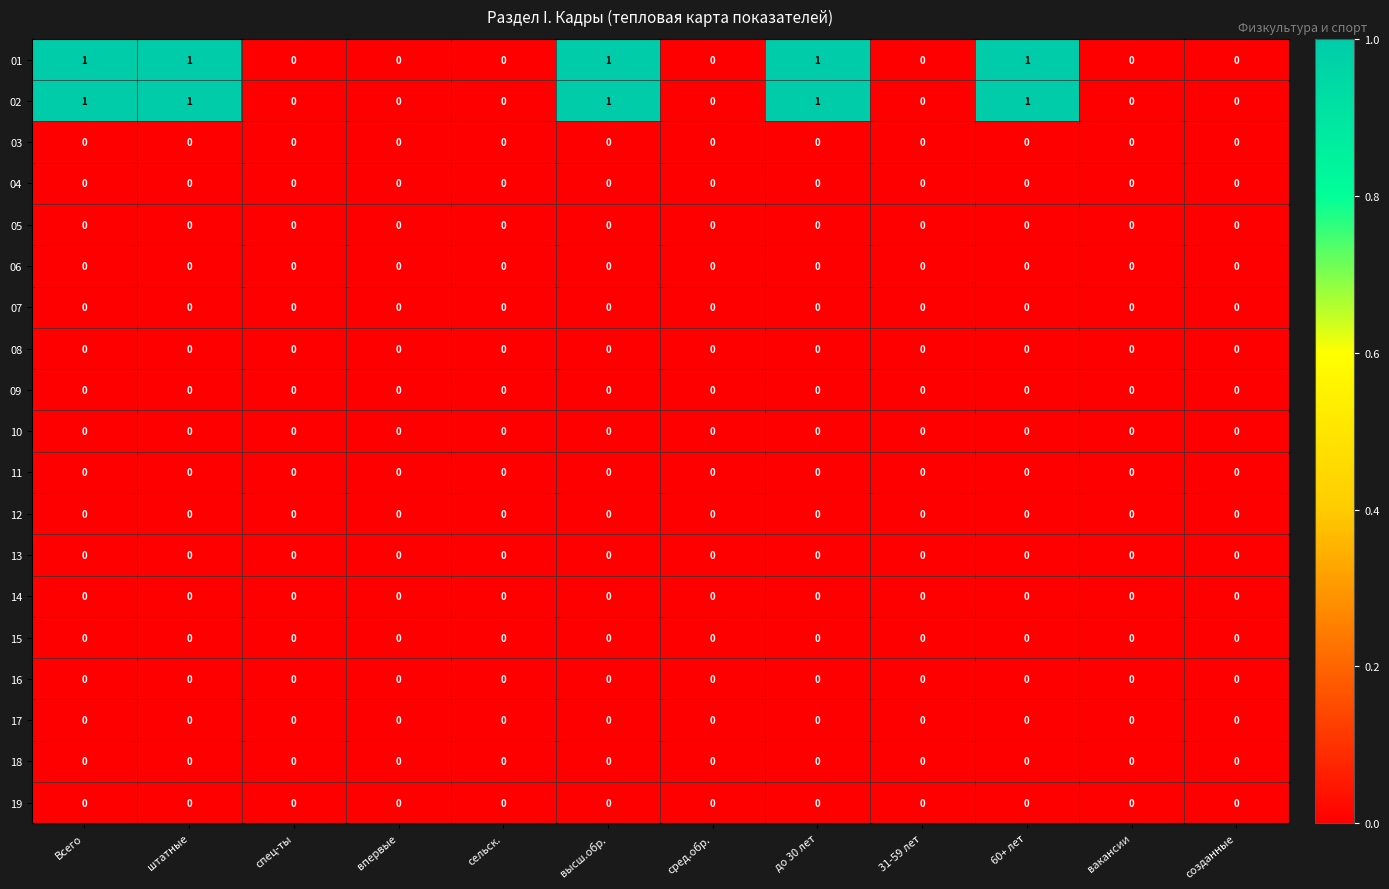

Count the number of categories in the chart.

12